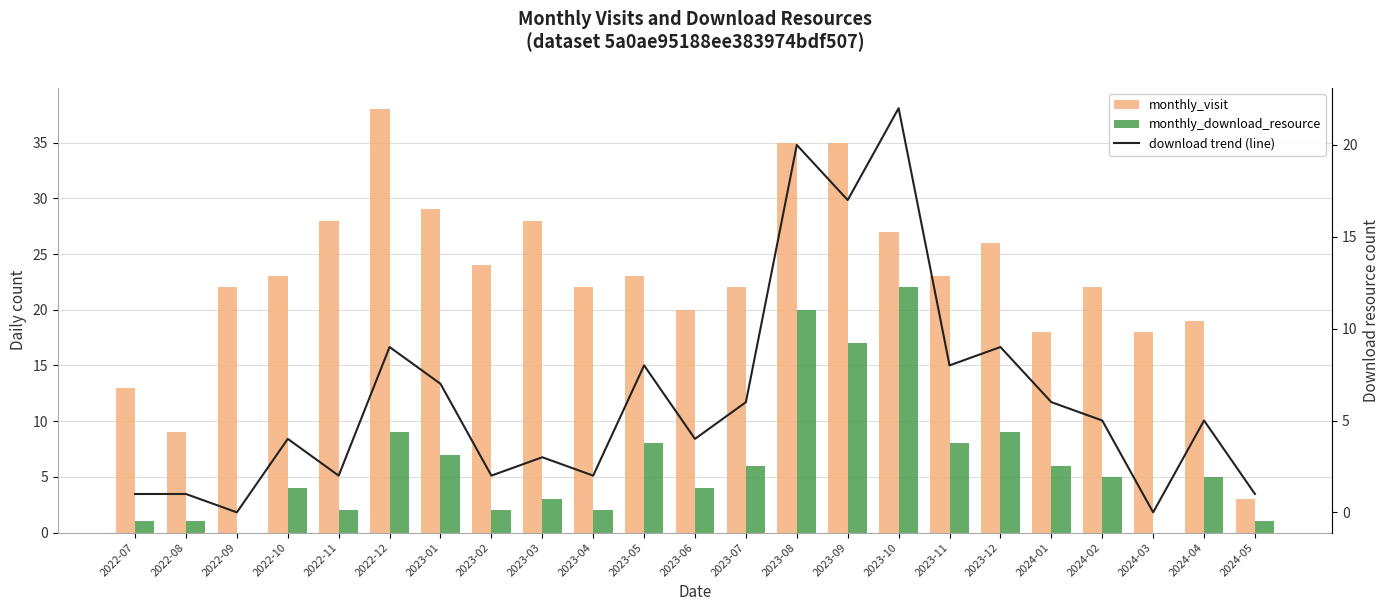

True or false: monthly_visit has a value of 19 at 2024-04.

True